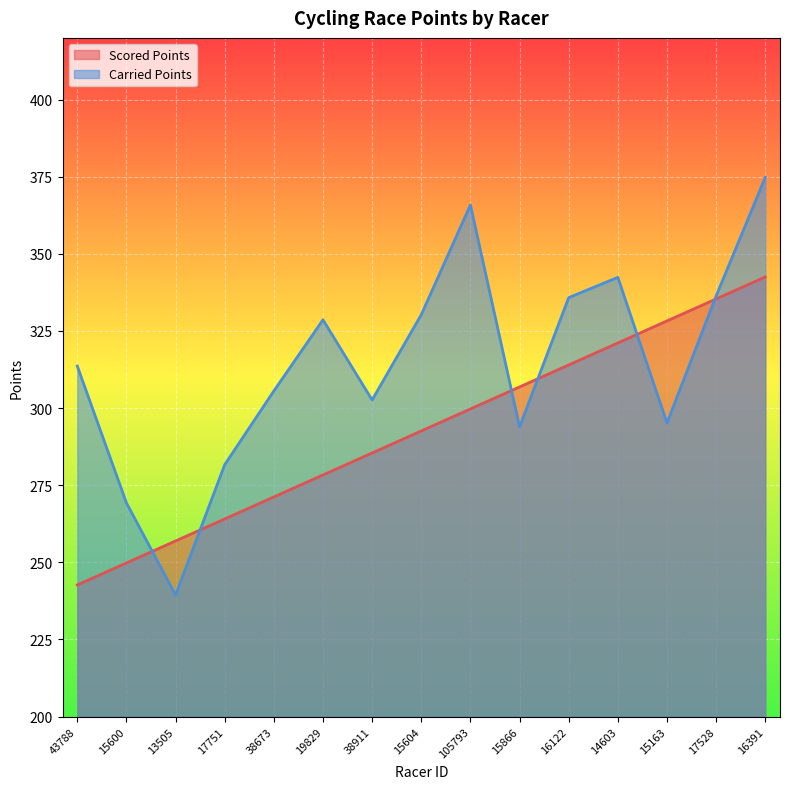

At which label does Carried Points reach its peak?

16391